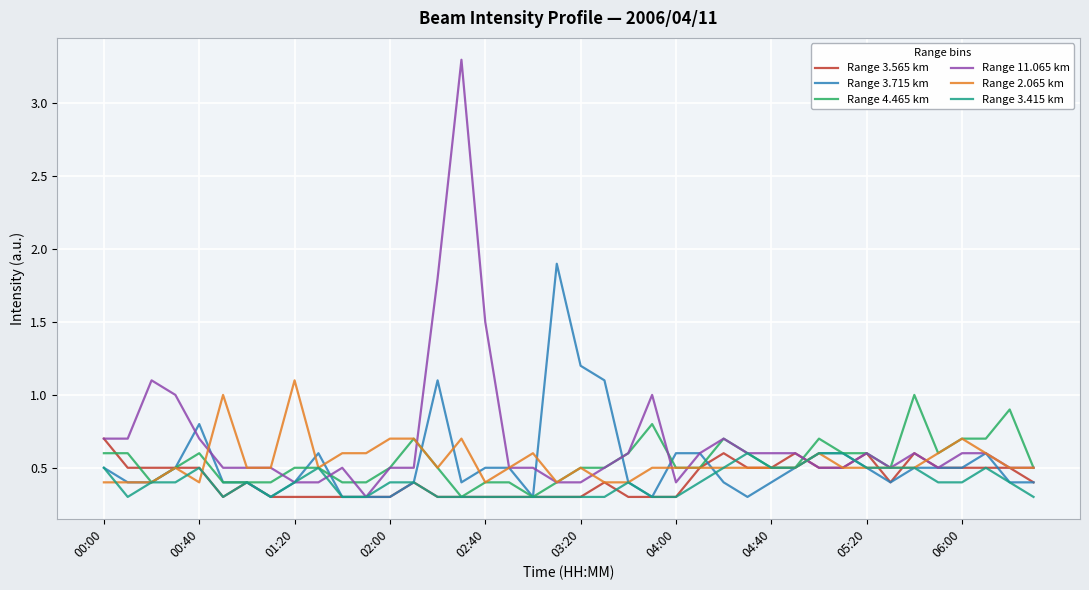

Which series has the largest range (max minus min)?

Range 11.065 km